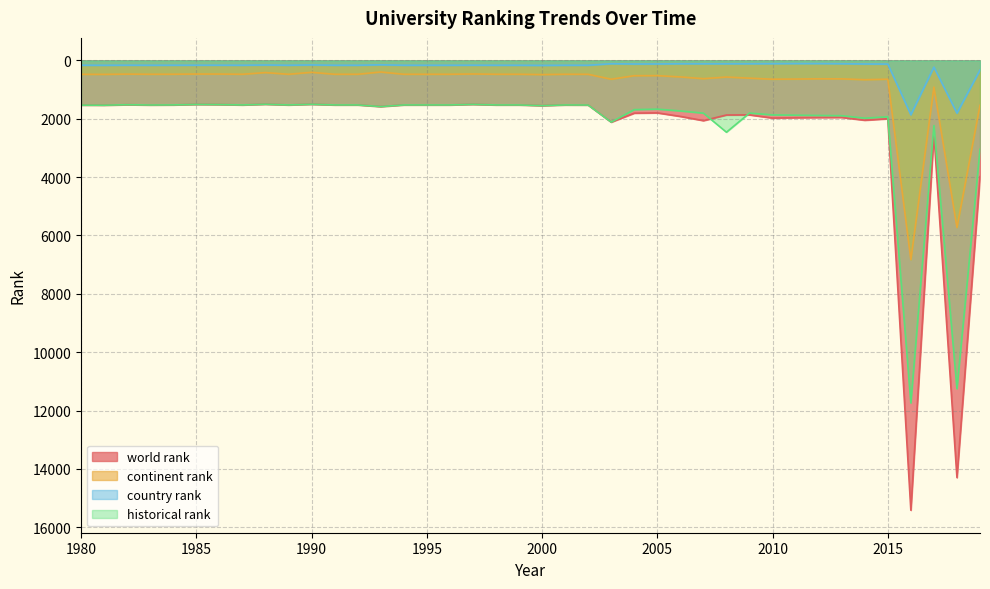

At which category does historical rank reach its first local peak?

1981